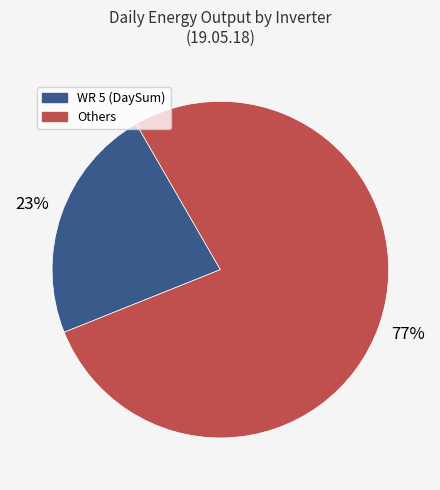

To the nearest percent, what is the average slice percentage?

50%